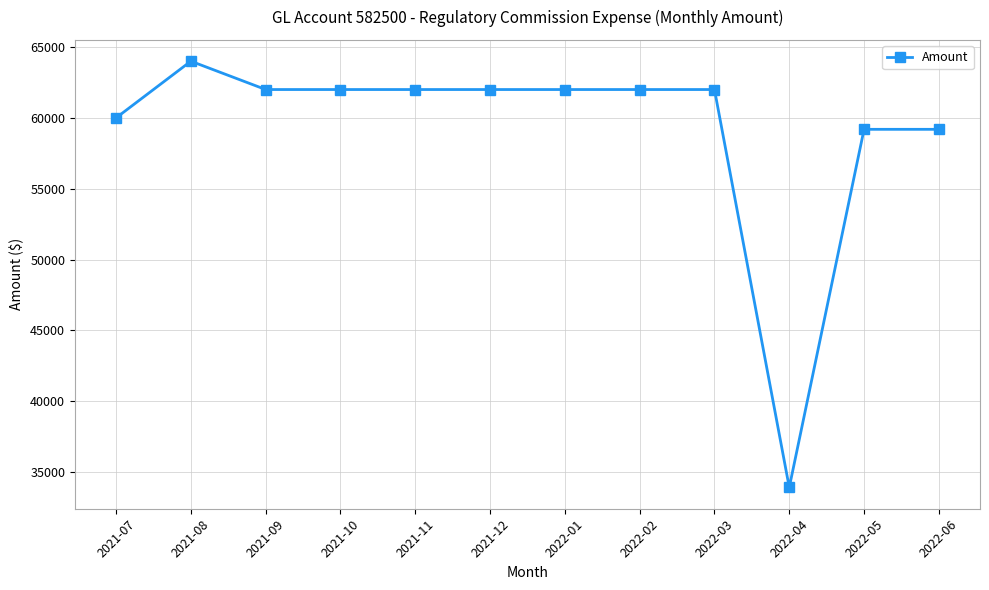

What is the ratio of the value at 2022-04 to the value at 2022-02?

0.5